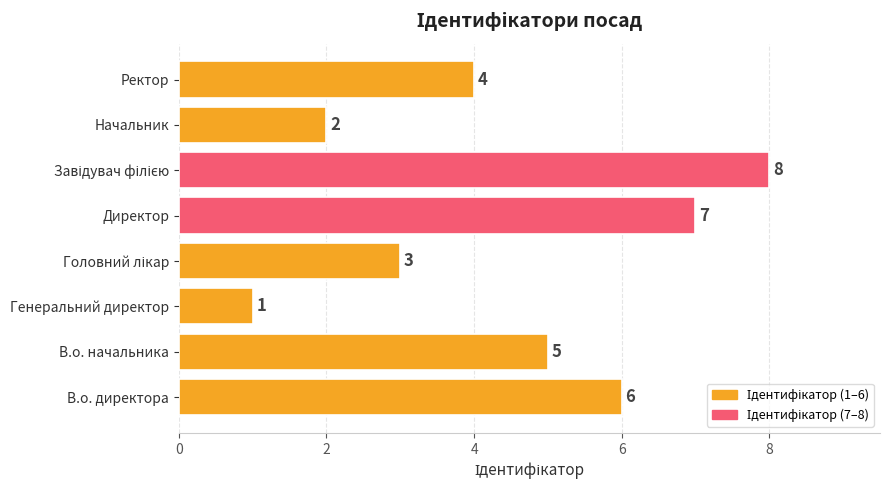

What is the minimum value shown in the chart?

1